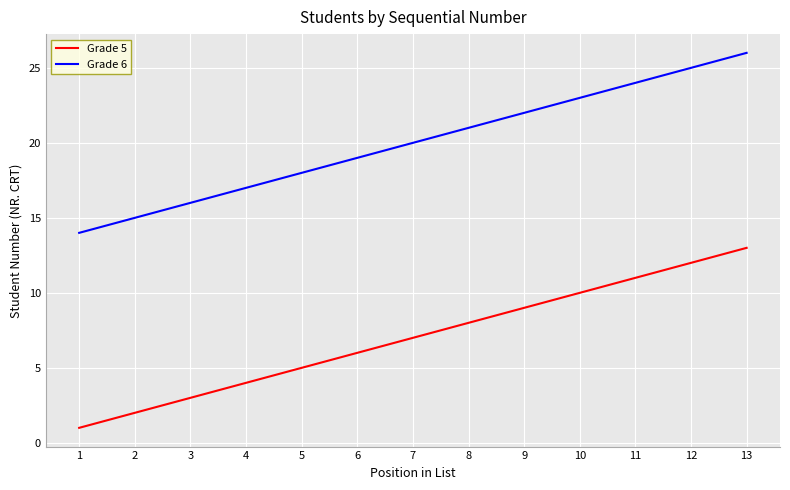

What is the total value across all series at 1?

15